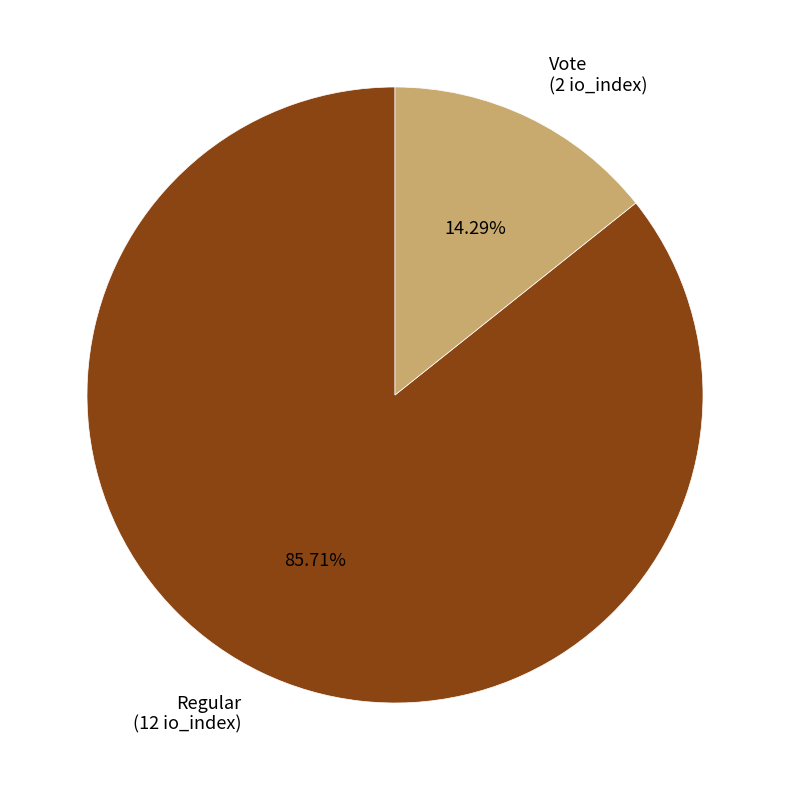

To the nearest percent, what is the combined percentage of Regular and Vote?

100%